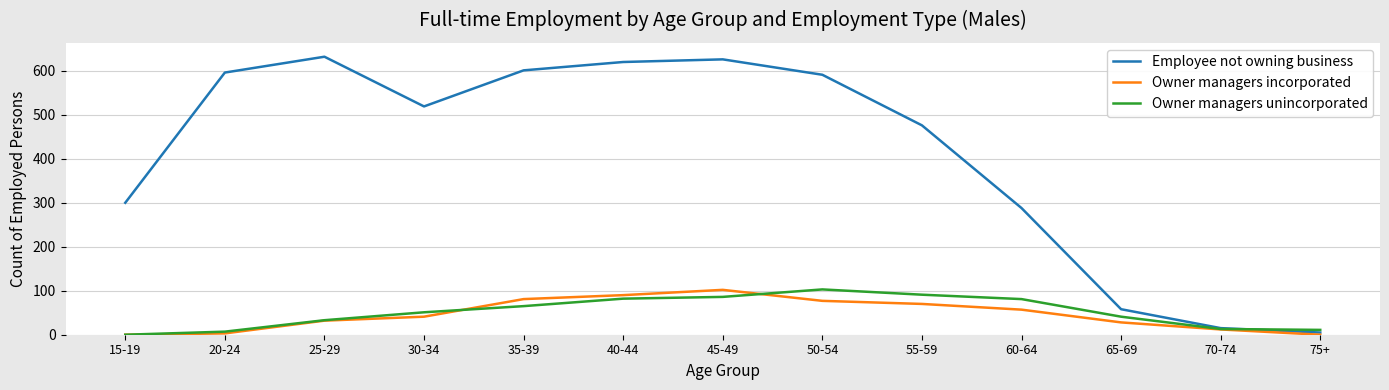

Which series ends up on top after the final intersection of Owner managers incorporated and Owner managers unincorporated?

Owner managers unincorporated